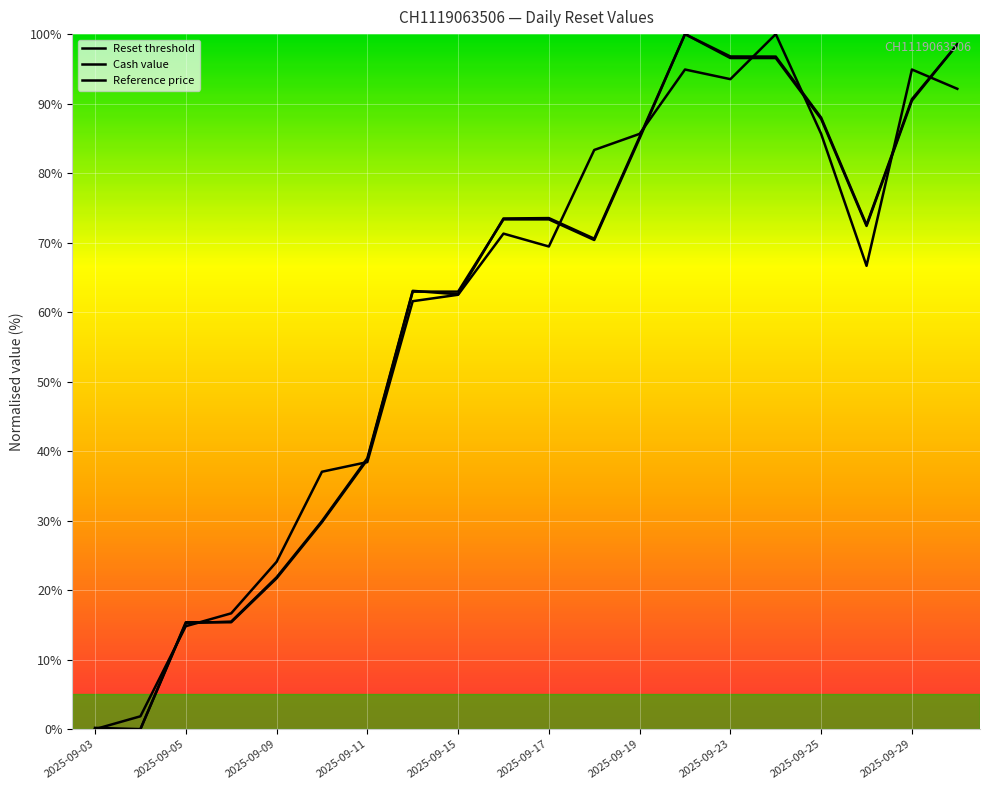

How many lines are shown in the chart?

3